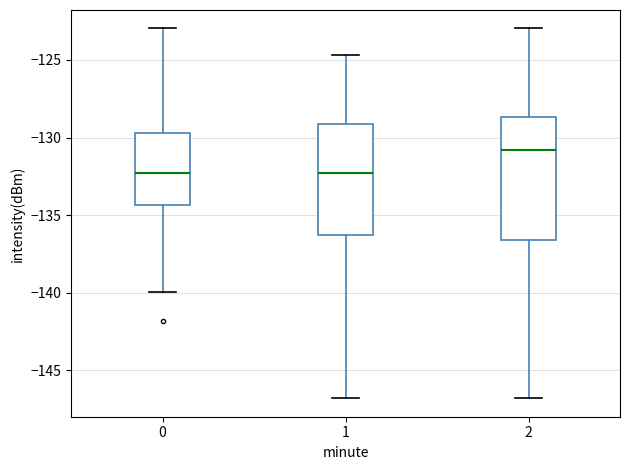

Comparing the boxes themselves (not the whiskers), which one is the tallest?

2